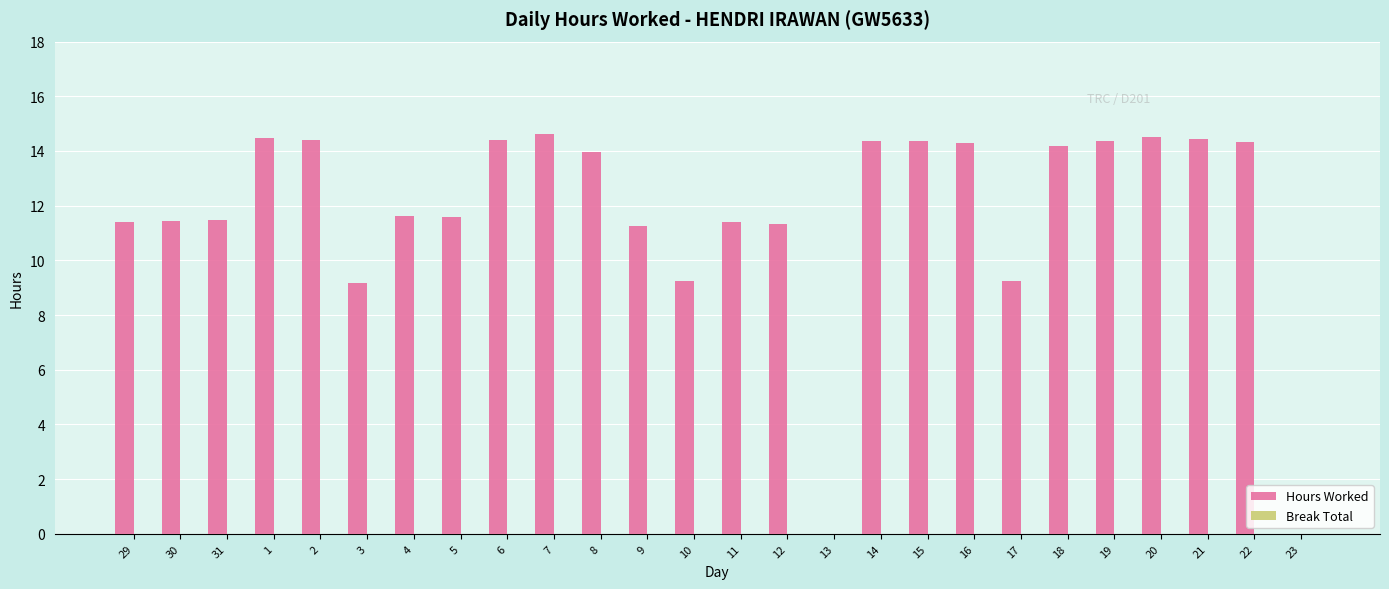

What is the greatest value displayed?

14.6